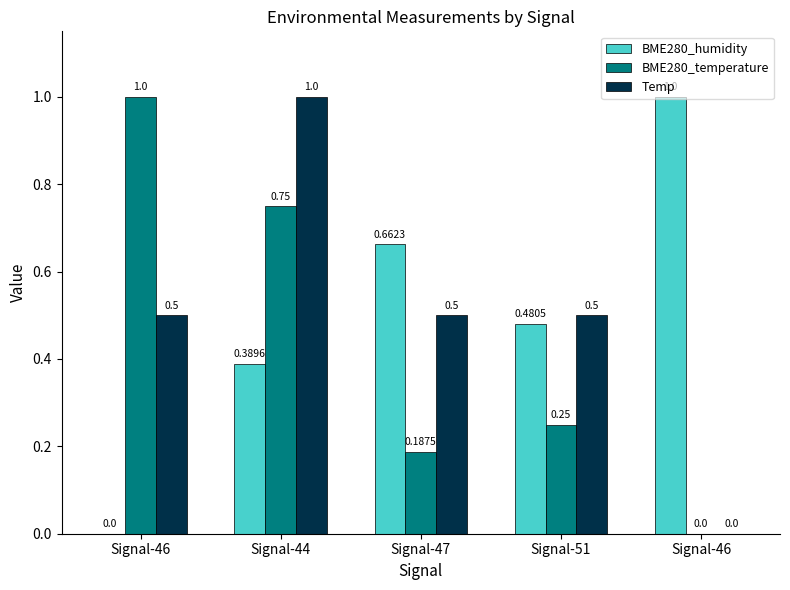

Is it true that Temp equals 0.5 at Signal-47?

True